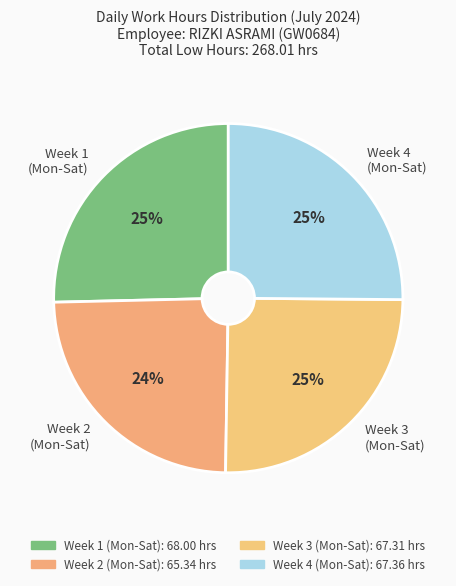

To the nearest percent, what is the average slice percentage?

25%